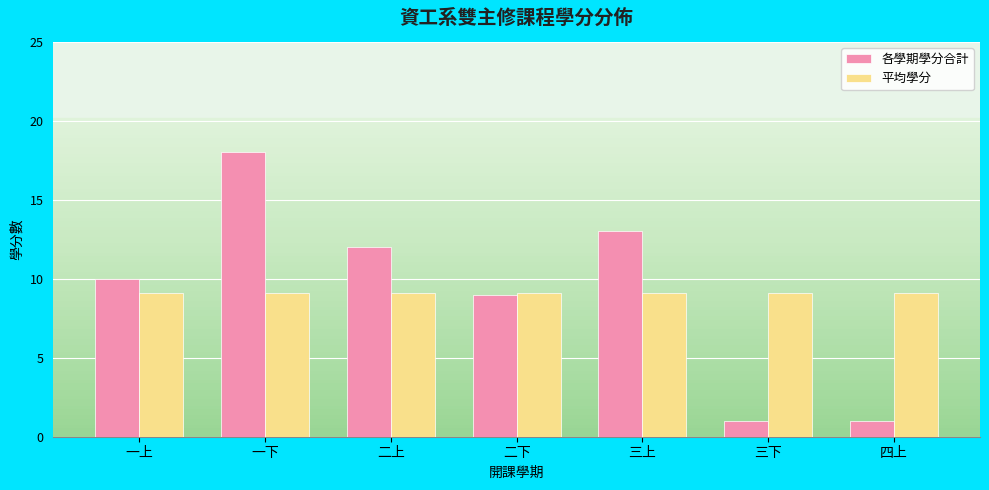

What is the spread (max minus min) of values at 三下?

8.1